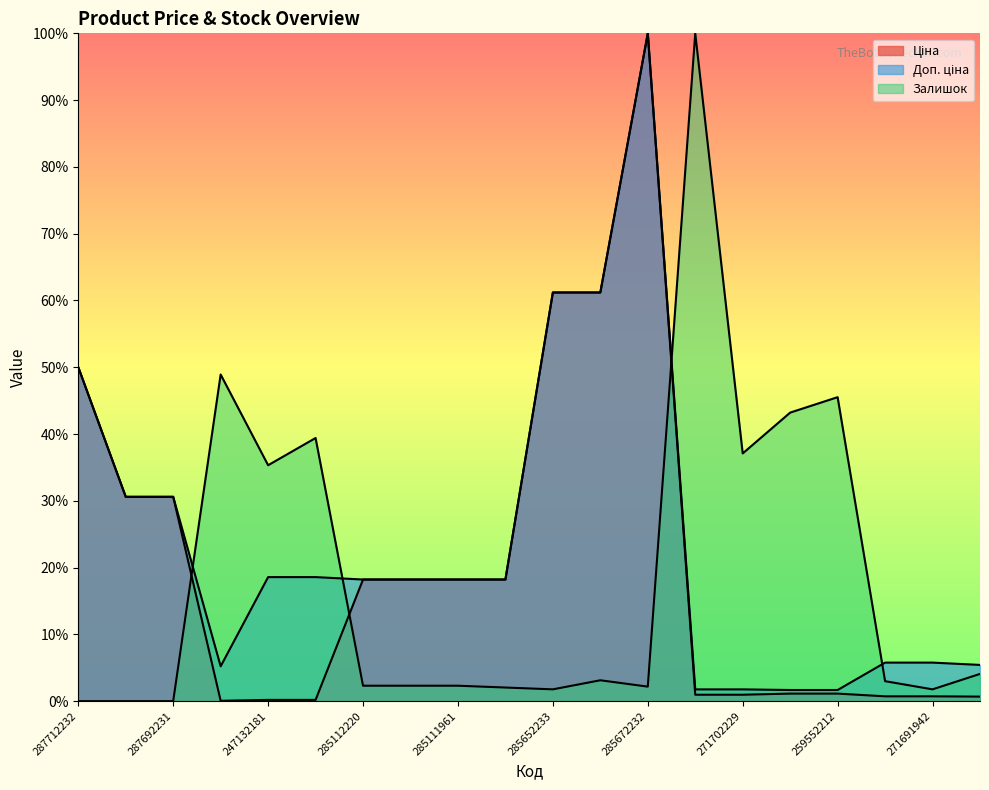

True or false: Доп. ціна and Залишок cross at least once.

True